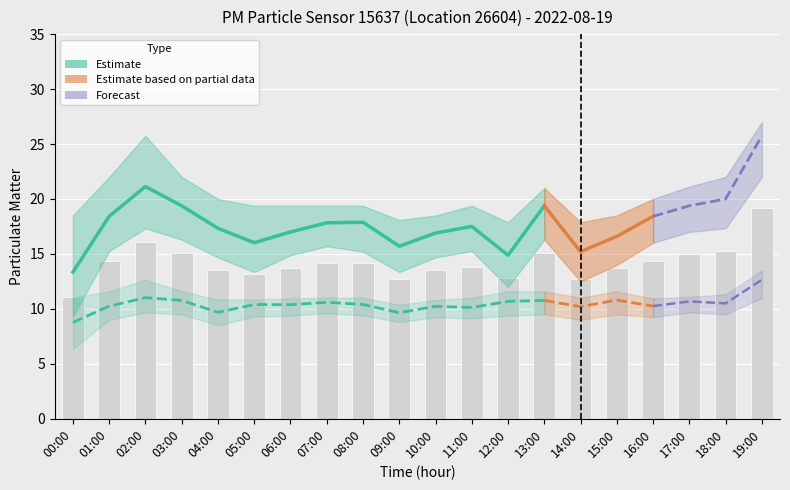

Count the number of values greater than 14.

10